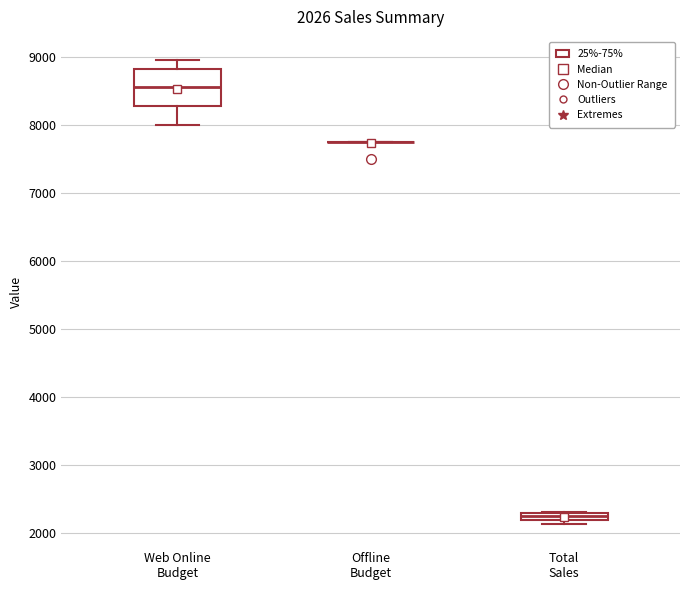

Comparing the boxes themselves (not the whiskers), which one is the tallest?

Web Online Budget